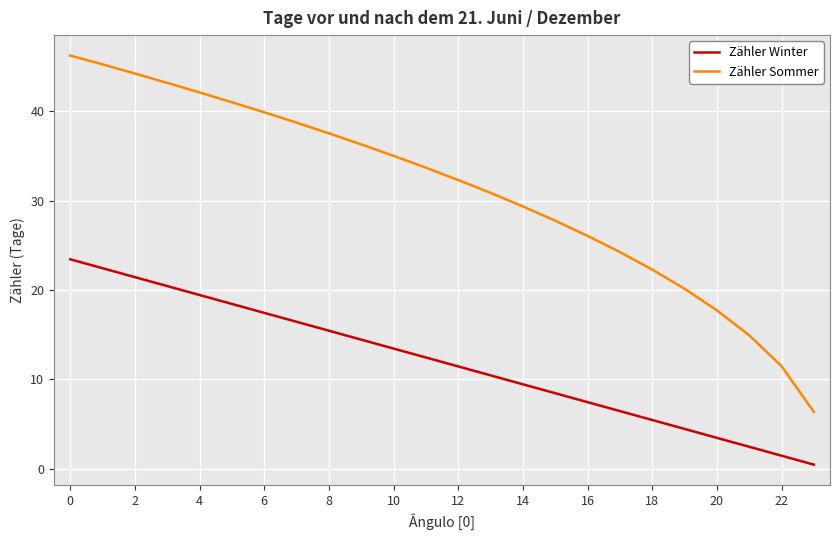

True or false: Zähler Sommer and Zähler Winter intersect in this chart.

False